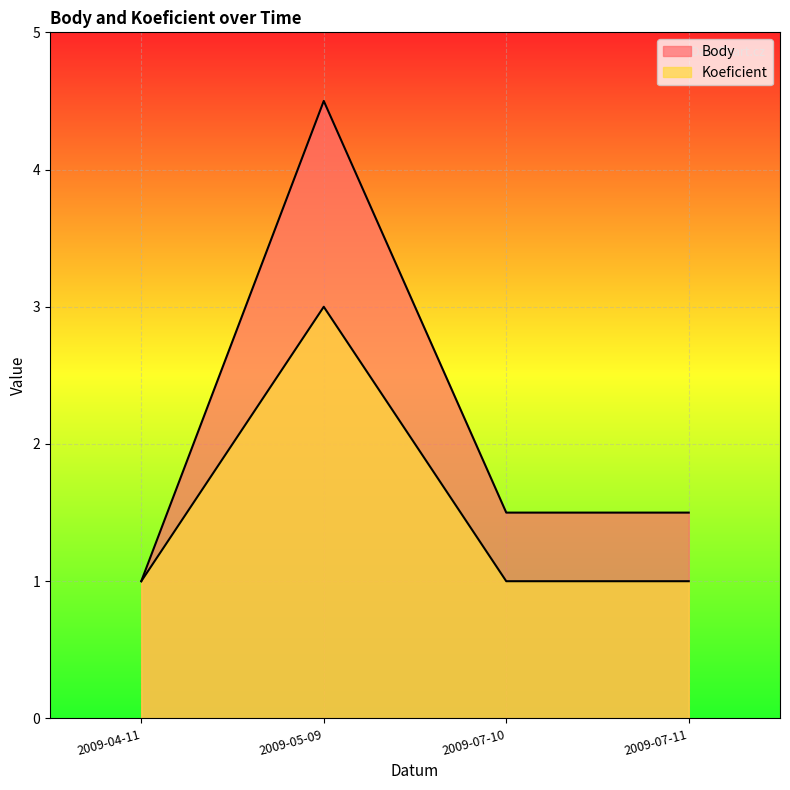

Count the Koeficient values in the range 1 to 3.

4